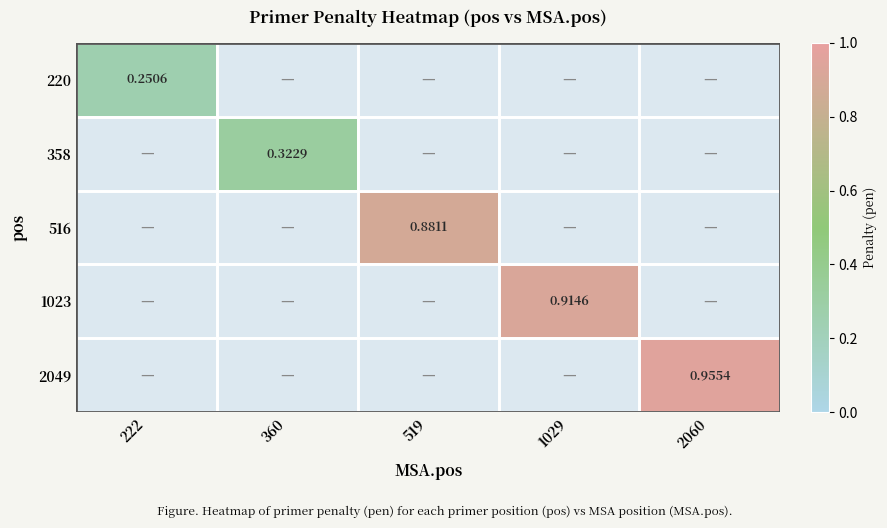

Count the number of data series in this chart.

5